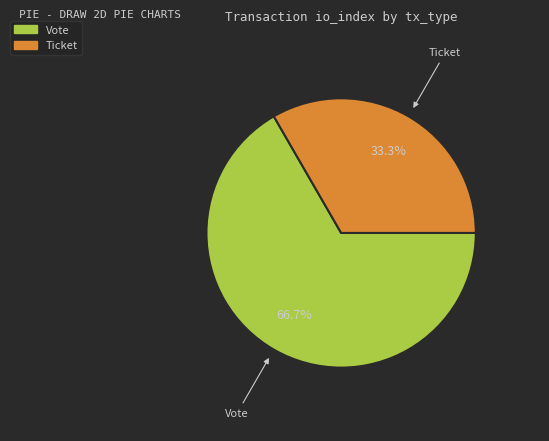

To the nearest percent, what is the average slice percentage?

50%